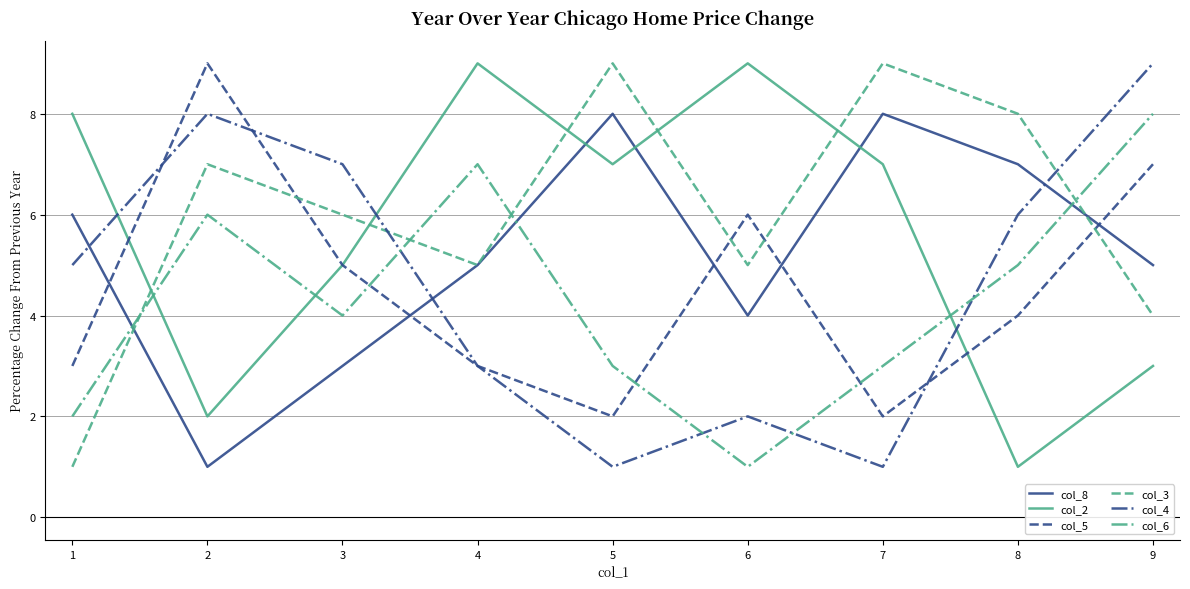

At which category is the sum across all series the highest?

9